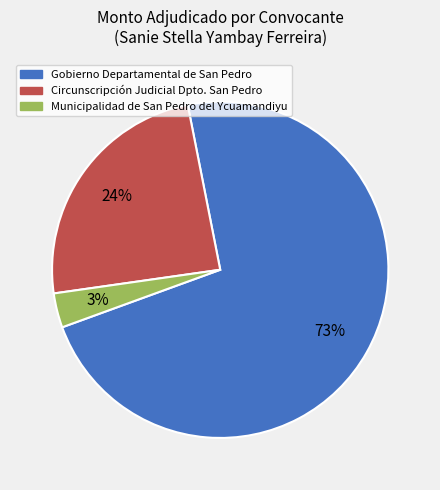

Is there a majority slice in this chart?

Yes